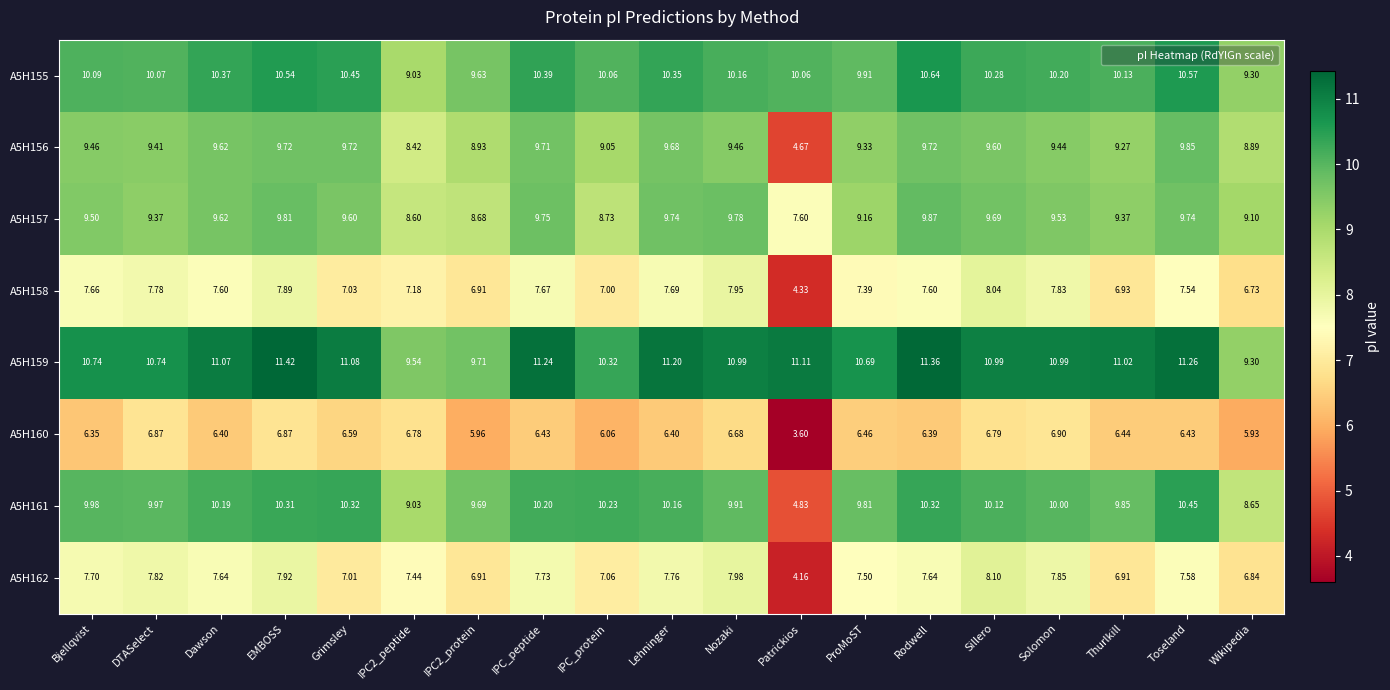

Which series has the widest spread of values?

A5H161